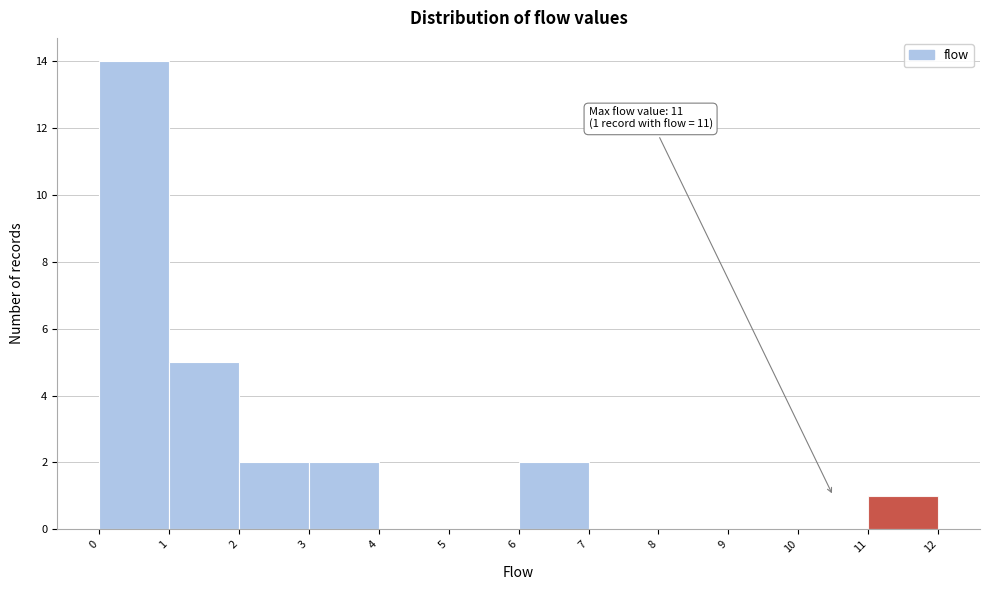

Which range on the x-axis has the tallest bar?

0 to 1